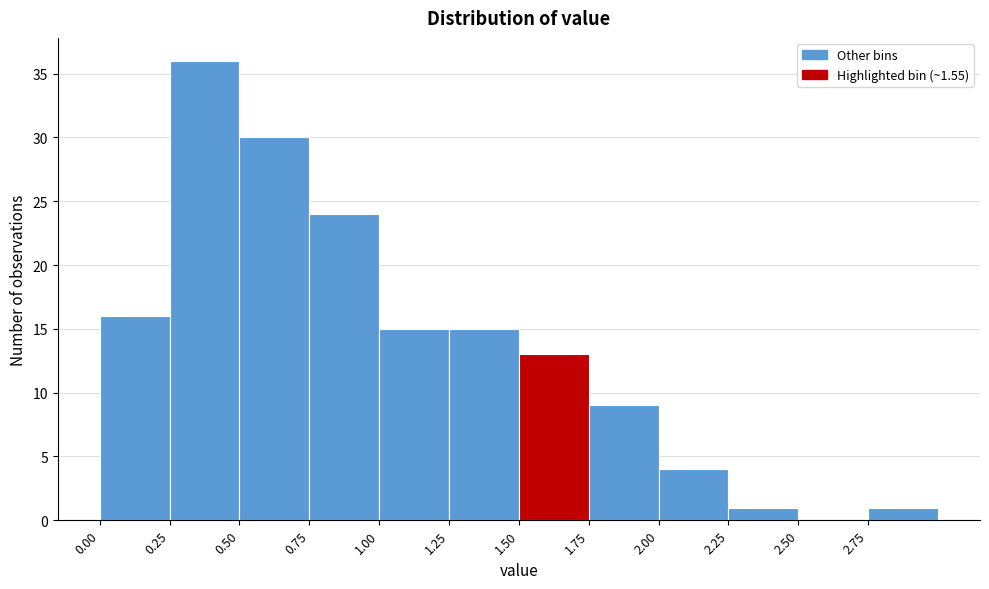

Reading left to right, list every bar in this chart as the range it spans on the x-axis followed by its height. The values are not printed on the chart, so give them approximately, as read against the axis.

0.00 to 0.25: 16
0.25 to 0.50: 36
0.50 to 0.75: 30
0.75 to 1.00: 24
1.00 to 1.25: 15
1.25 to 1.50: 15
1.50 to 1.75: 13
1.75 to 2.00: 9
2.00 to 2.25: 4
2.25 to 2.50: 1
2.50 to 2.75: 0
2.75 to 3.00: 1